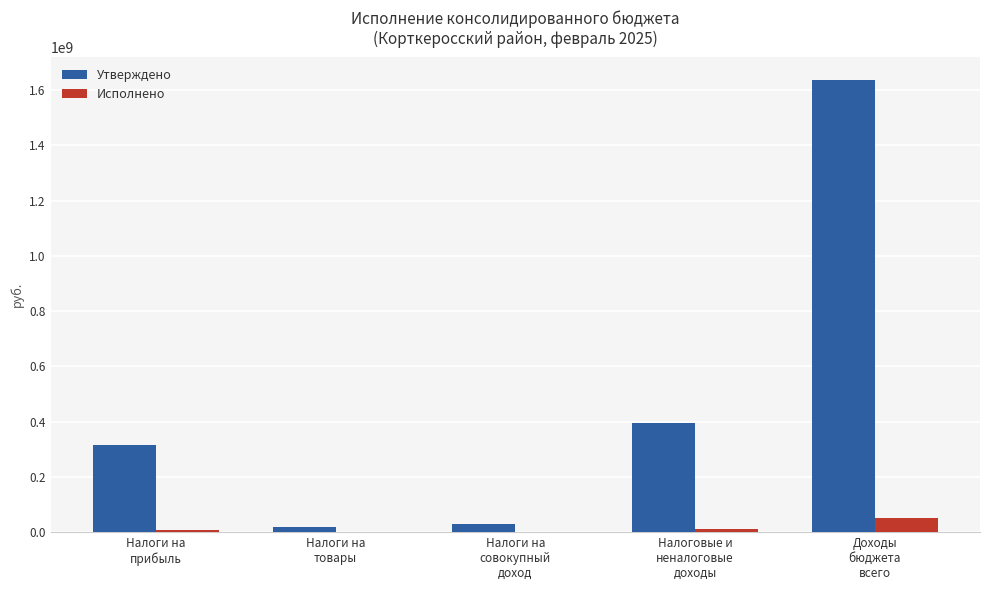

At which label does Исполнено first exceed 7993865?

Налоги на
прибыль